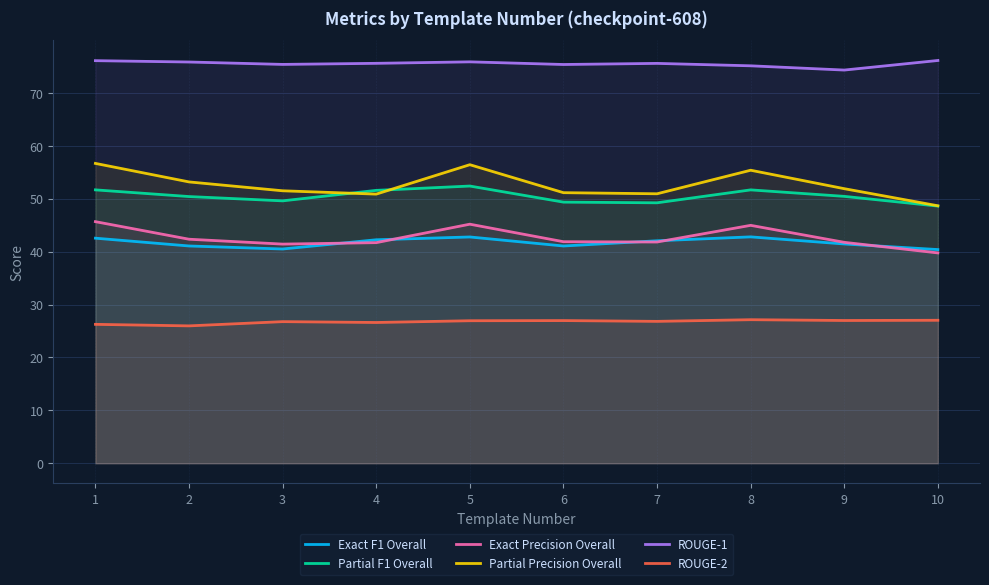

Reading left to right, what are all the values shown in this chart?

Exact F1 Overall: 42.5	41.1	40.5	42.2	42.8	41.1	42.0	42.8	41.4	40.4
Partial F1 Overall: 51.7	50.4	49.6	51.6	52.4	49.3	49.2	51.7	50.4	48.6
Exact Precision Overall: 45.7	42.3	41.4	41.7	45.2	41.9	41.8	45.0	41.7	39.7
Partial Precision Overall: 56.7	53.2	51.5	50.9	56.4	51.1	50.9	55.4	51.9	48.7
ROUGE-1: 76.1	75.8	75.4	75.6	75.8	75.3	75.6	75.1	74.3	76.1
ROUGE-2: 26.3	26.0	26.8	26.6	26.9	27.0	26.8	27.1	27.0	27.0